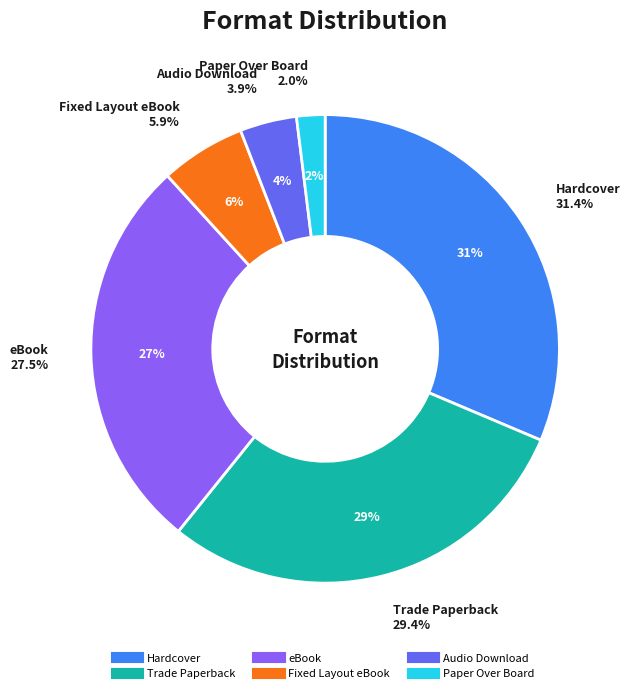

To the nearest percent, what is the average slice percentage?

17%